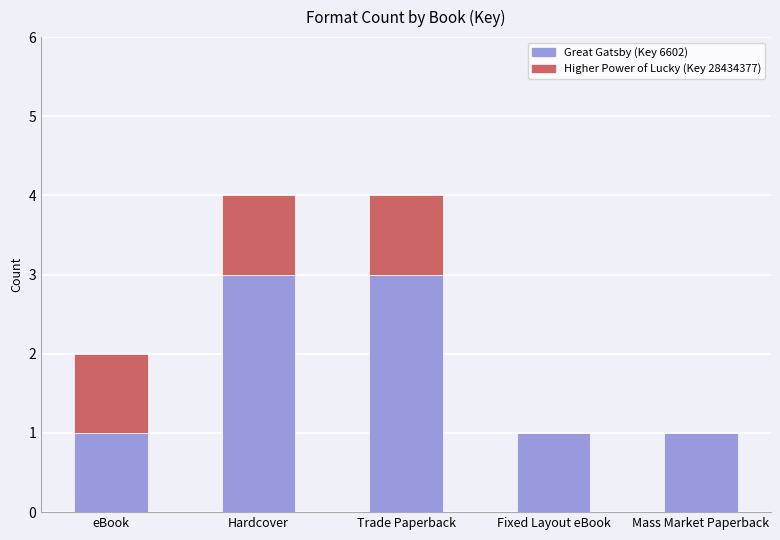

The Great Gatsby (Key 6602) series shows 1 at Fixed Layout eBook. True or false?

True